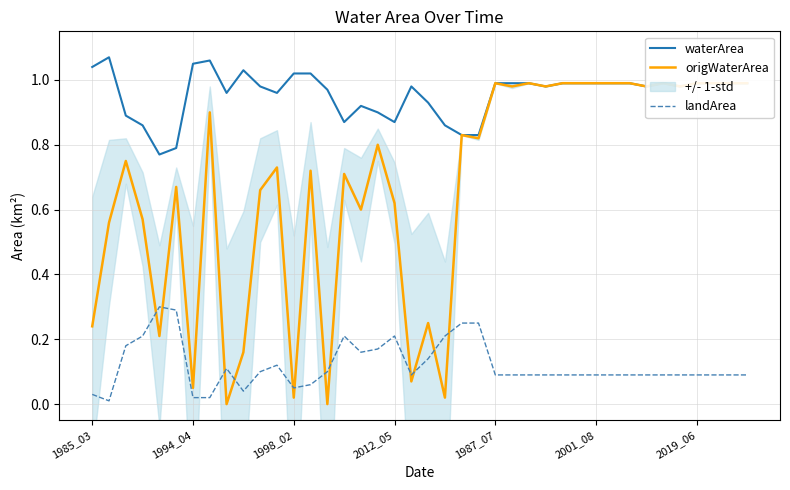

Rank the series at 10 from highest to lowest value.

waterArea, origWaterArea, landArea